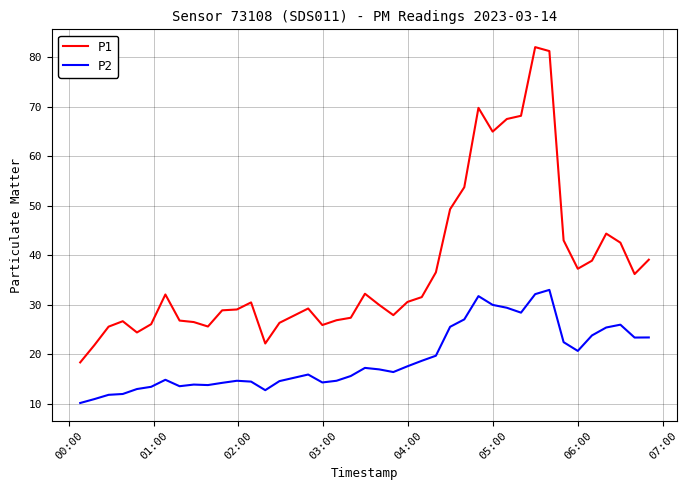

Which series has the widest spread of values?

P1